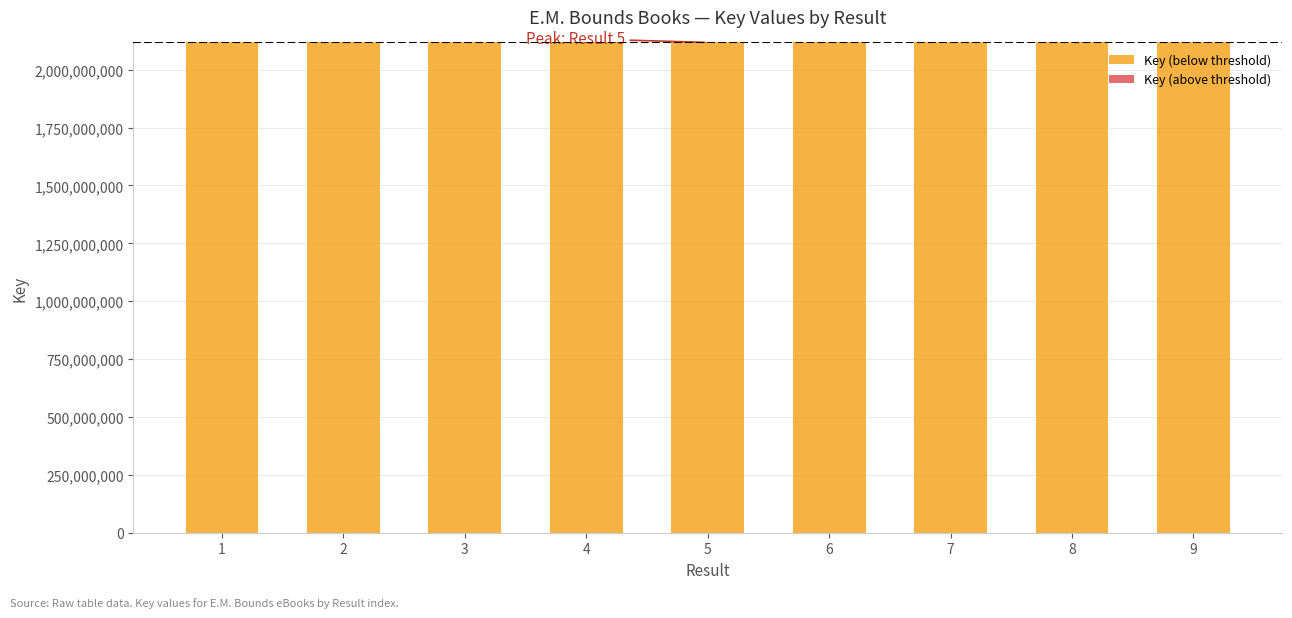

At which category is the sum across all series the highest?

5